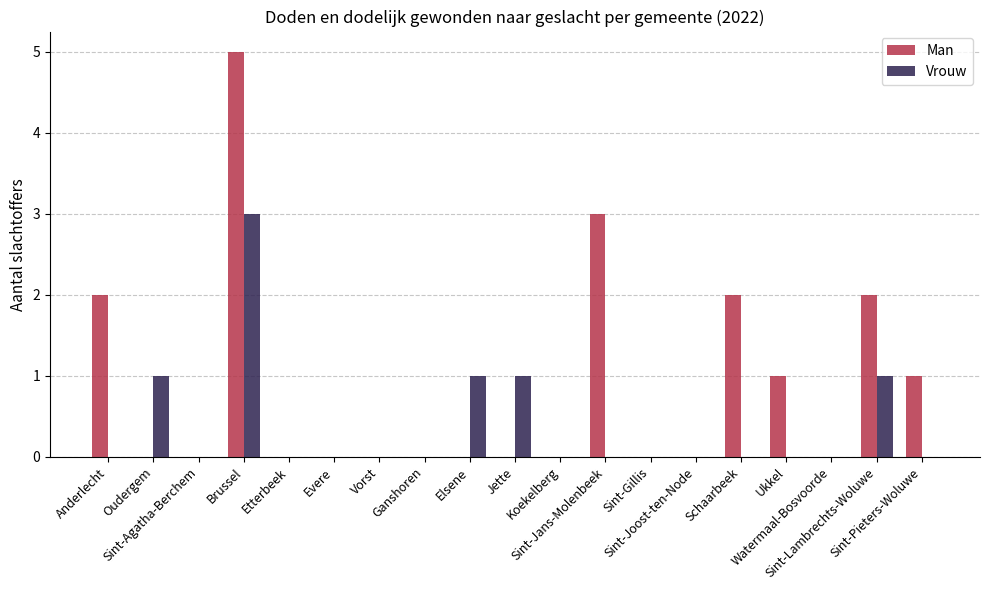

Reading right to left, list all the values displayed in this chart.

Man: Sint-Pieters-Woluwe=1	Sint-Lambrechts-Woluwe=2	Watermaal-Bosvoorde=0	Ukkel=1	Schaarbeek=2	Sint-Joost-ten-Node=0	Sint-Gillis=0	Sint-Jans-Molenbeek=3	Koekelberg=0	Jette=0	Elsene=0	Ganshoren=0	Vorst=0	Evere=0	Etterbeek=0	Brussel=5	Sint-Agatha-Berchem=0	Oudergem=0	Anderlecht=2
Vrouw: Sint-Pieters-Woluwe=0	Sint-Lambrechts-Woluwe=1	Watermaal-Bosvoorde=0	Ukkel=0	Schaarbeek=0	Sint-Joost-ten-Node=0	Sint-Gillis=0	Sint-Jans-Molenbeek=0	Koekelberg=0	Jette=1	Elsene=1	Ganshoren=0	Vorst=0	Evere=0	Etterbeek=0	Brussel=3	Sint-Agatha-Berchem=0	Oudergem=1	Anderlecht=0